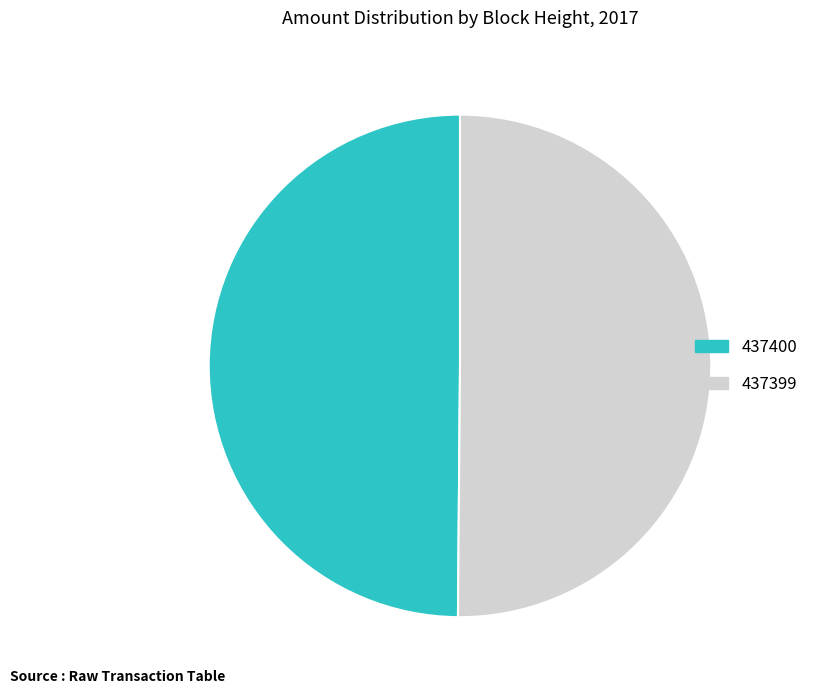

What is the ratio of the value at 437400 to the value at 437399?

1.0